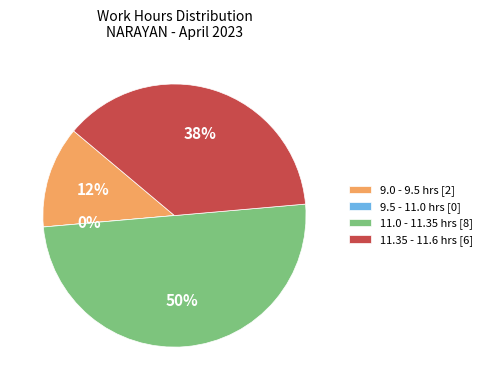

The Day 25 slice represents 1% of the pie. True or false?

False